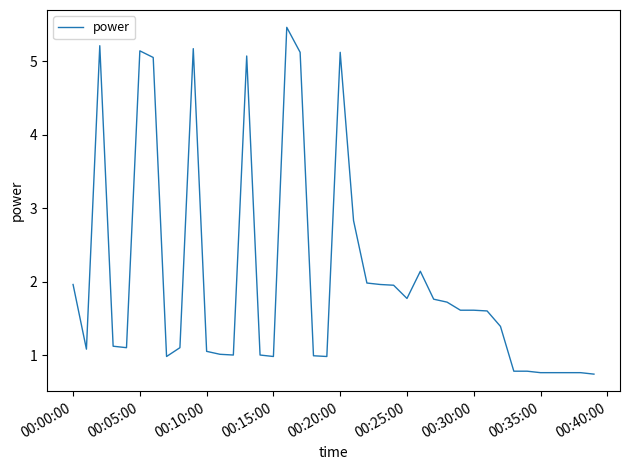

How many lines are shown in the chart?

1